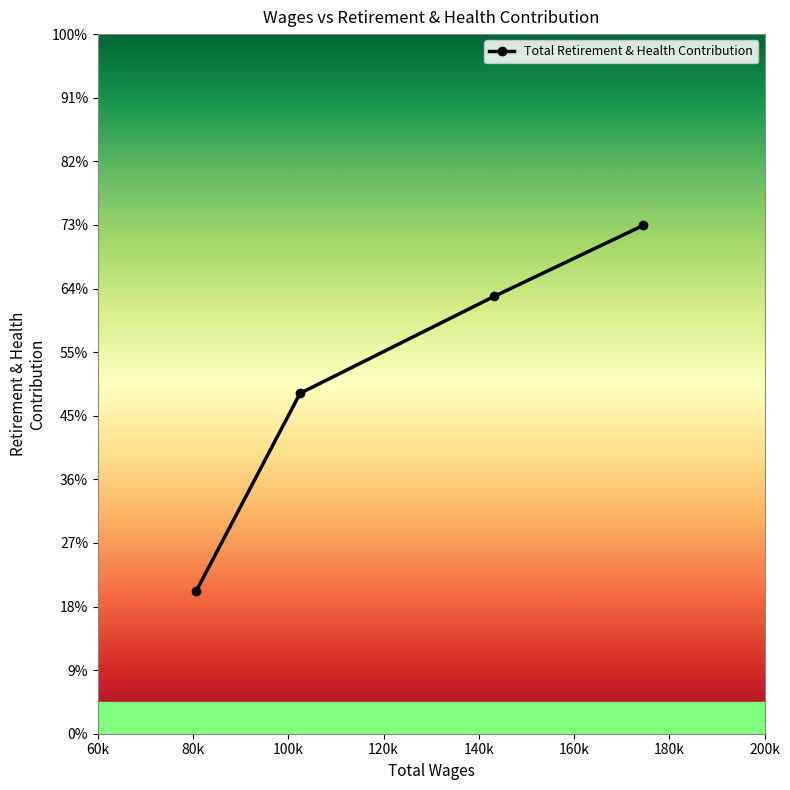

What position from the left is 120k?

4